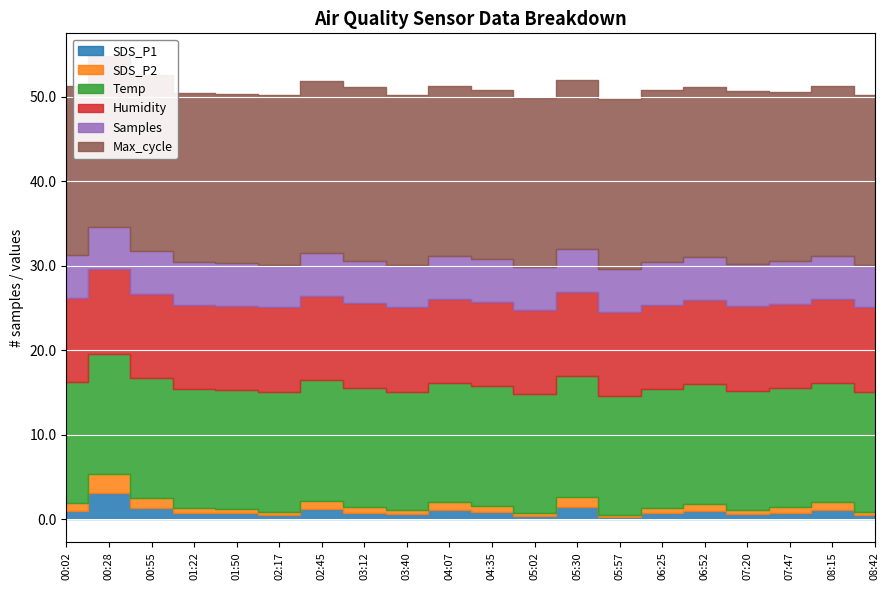

Is it true that SDS_P1 equals 0.8 at 03:12?

True